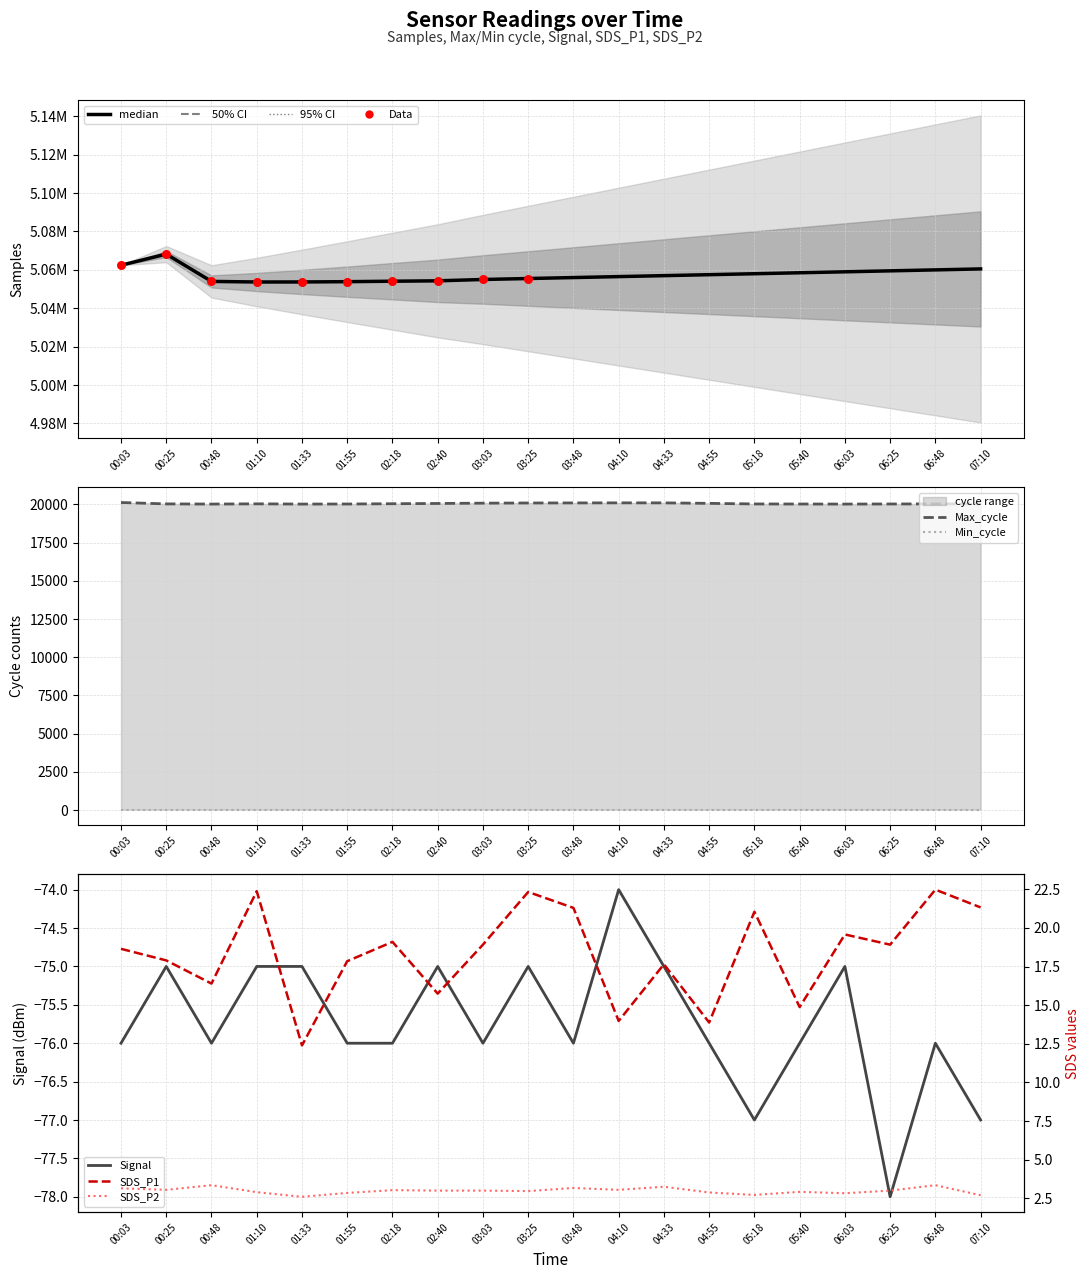

Which series has the largest total across all categories?

Samples